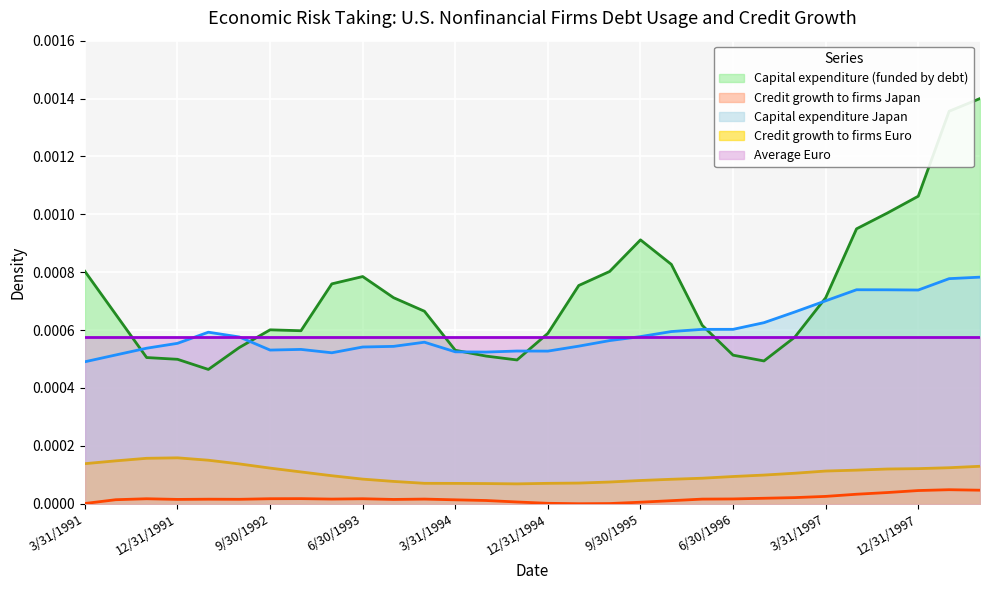

Which series has the largest total across all categories?

Capital expenditure (funded by debt)